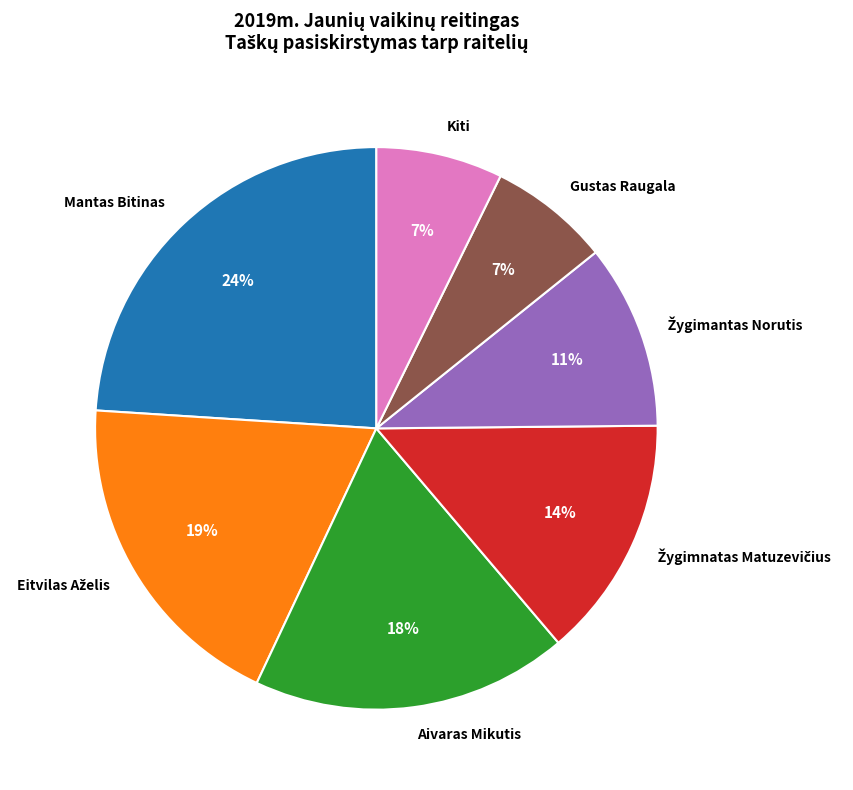

To the nearest percent, what is the difference between the largest and smallest slice percentages?

17%